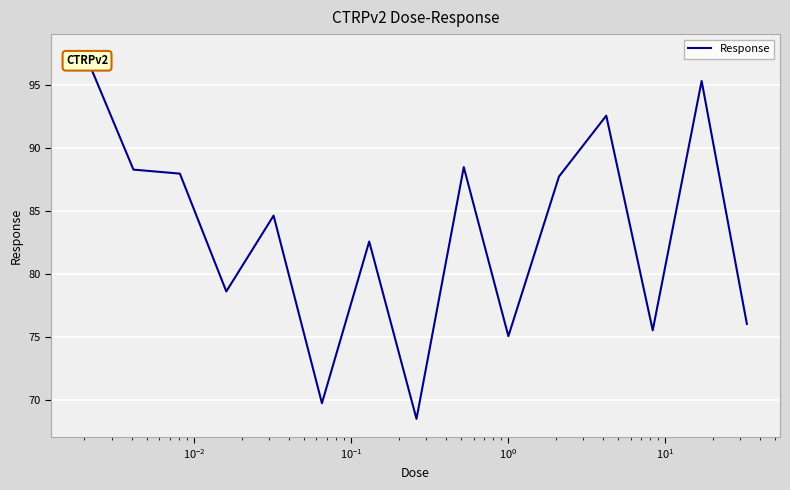

What is the greatest value displayed?

97.6